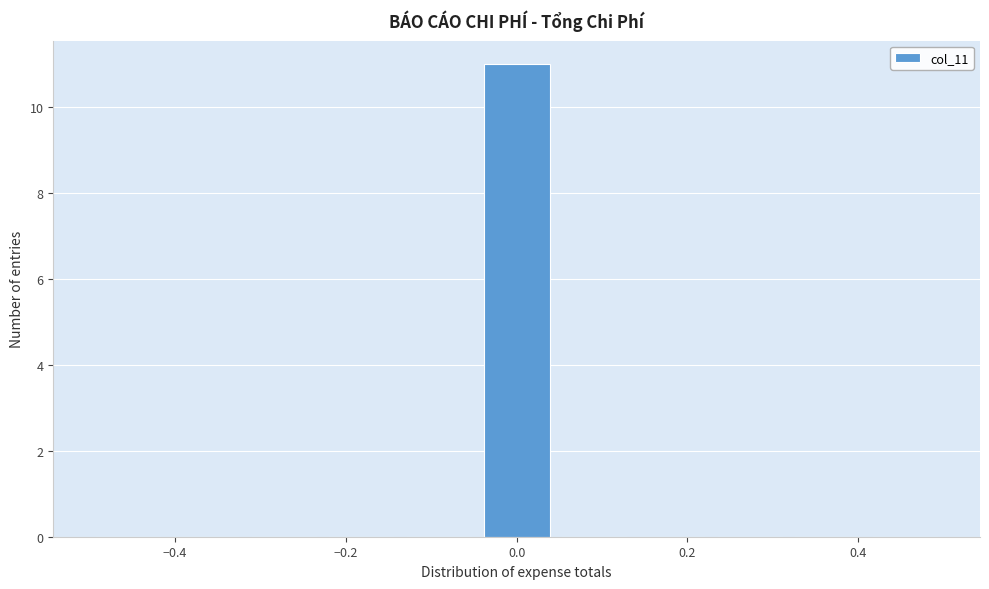

Over which range of the x-axis is the bar tallest?

-0.04 to 0.04